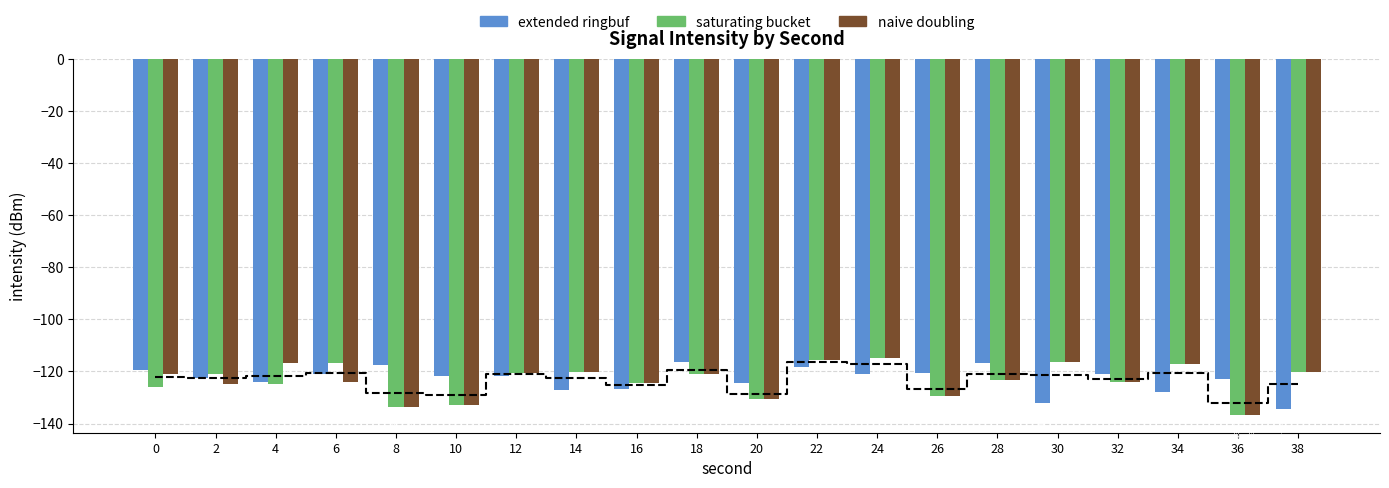

Is the value of extended ringbuf at 6 greater than the value of naive doubling at 20?

Yes